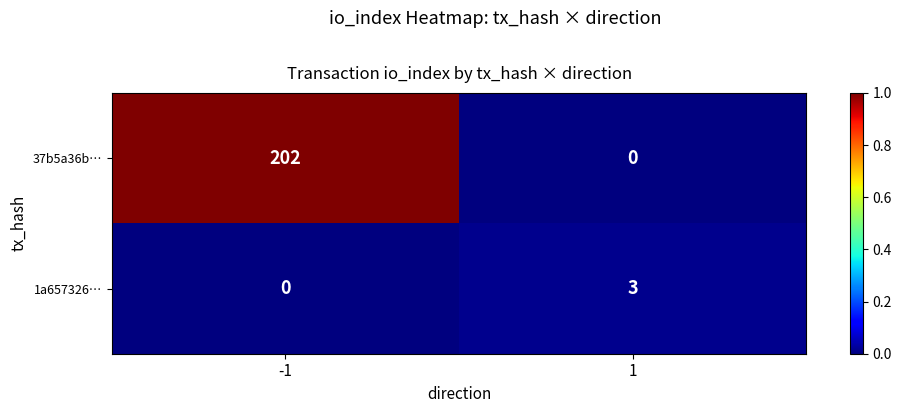

Reading left to right, what are all the values shown in this chart?

37b5a36b…: 202	0
1a657326…: 0	3